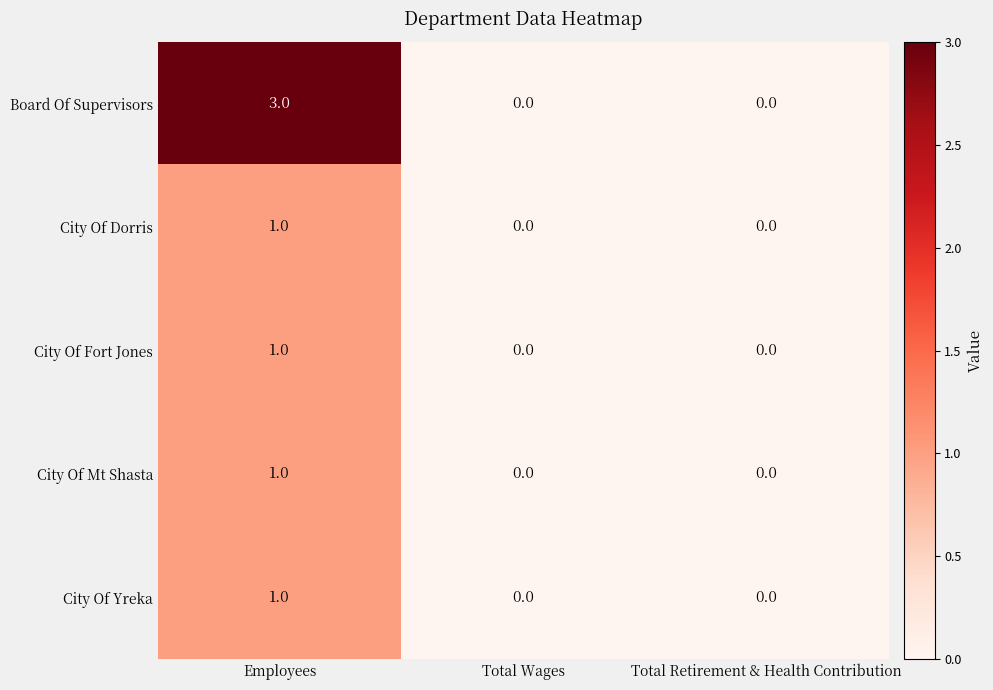

At which category is the sum across all series the highest?

Employees